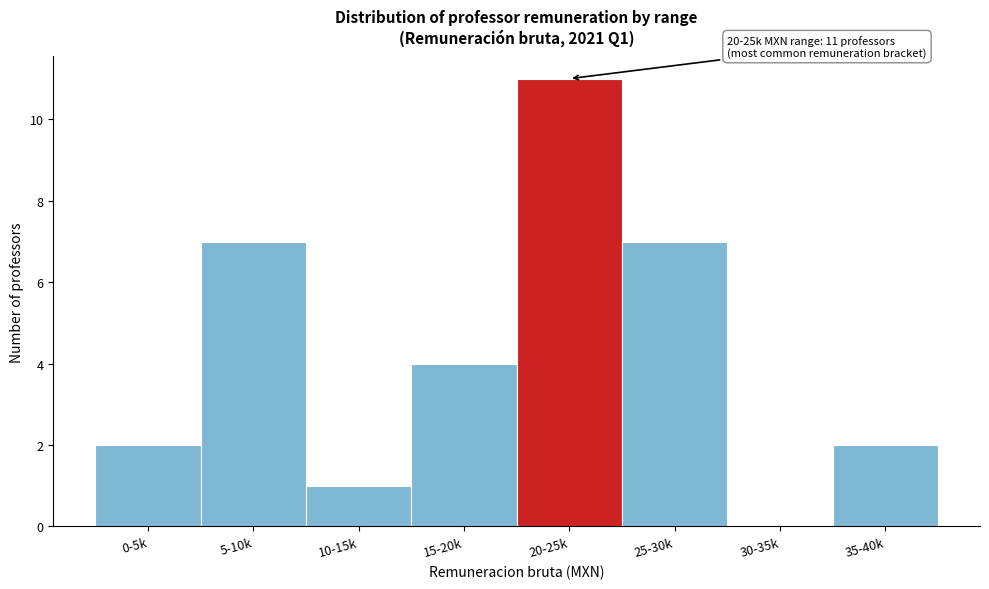

Reading left to right, transcribe all the data shown in this chart.

0-5k=2	5-10k=7	10-15k=1	15-20k=4	20-25k=11	25-30k=7	30-35k=0	35-40k=2